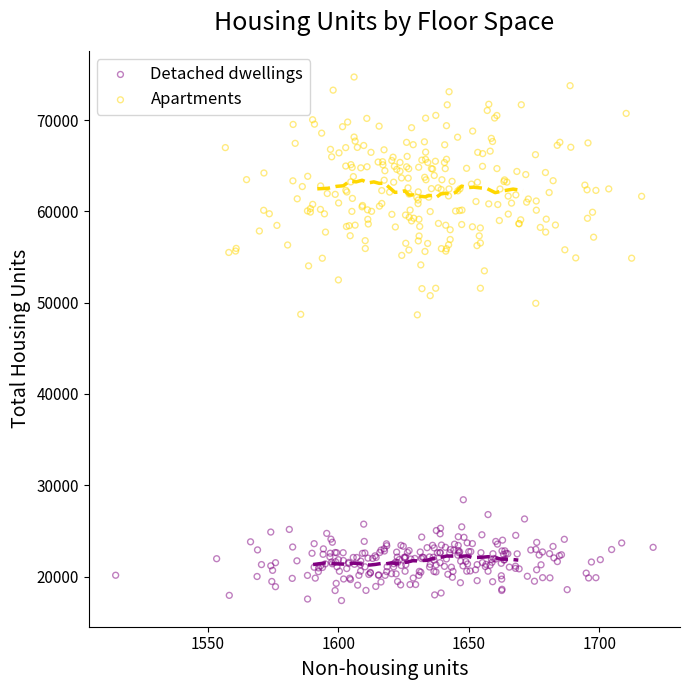

Which series has the largest Y range (max minus min)?

Apartments